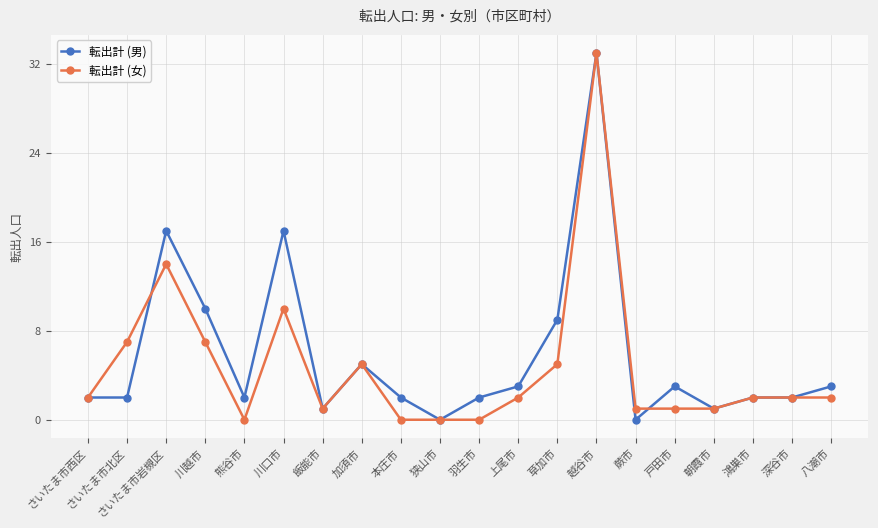

What are all the series names shown in the legend?

転出計 (男), 転出計 (女)